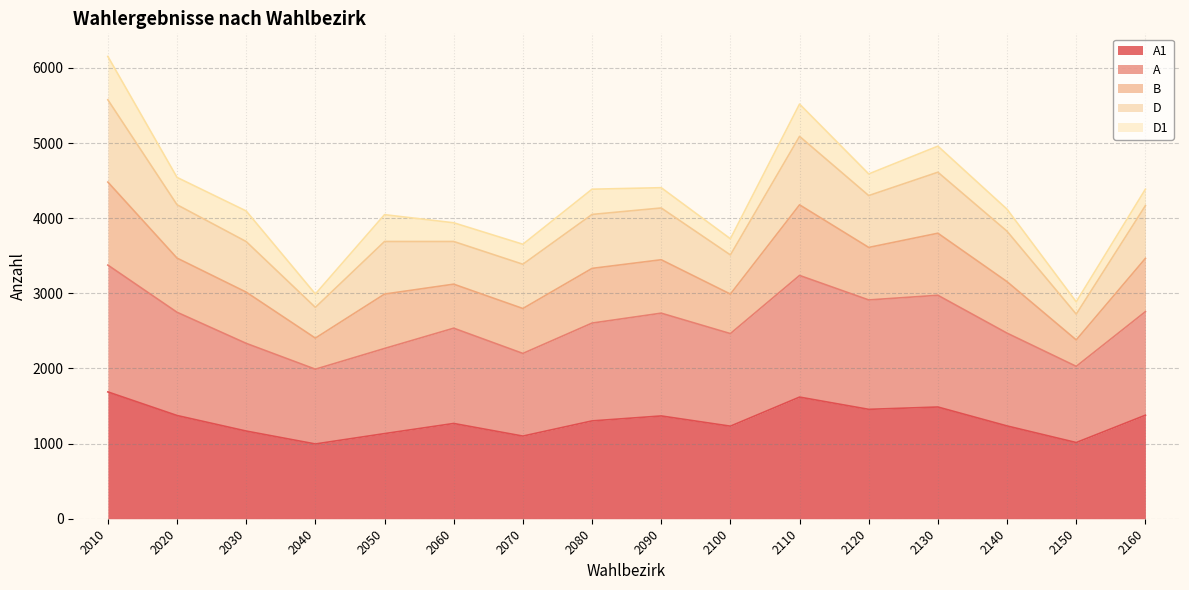

Does the chart have visible grid lines?

Yes